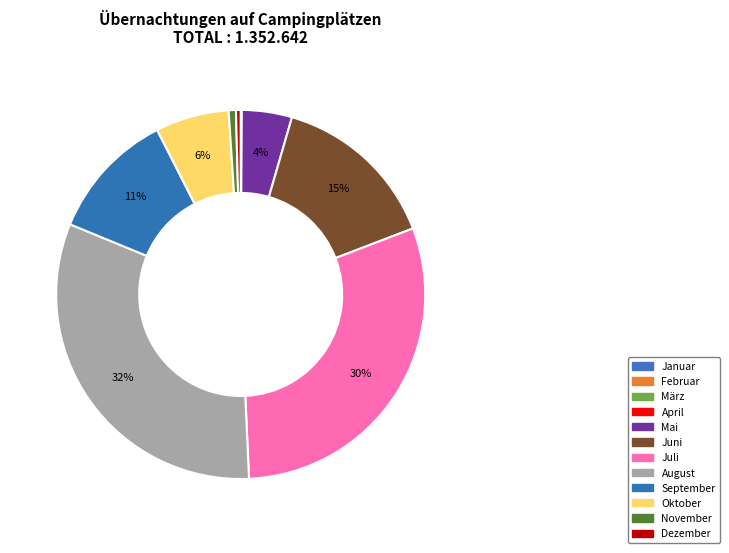

To the nearest percent, what is the difference between the Dezember and Mai slice percentages?

4%